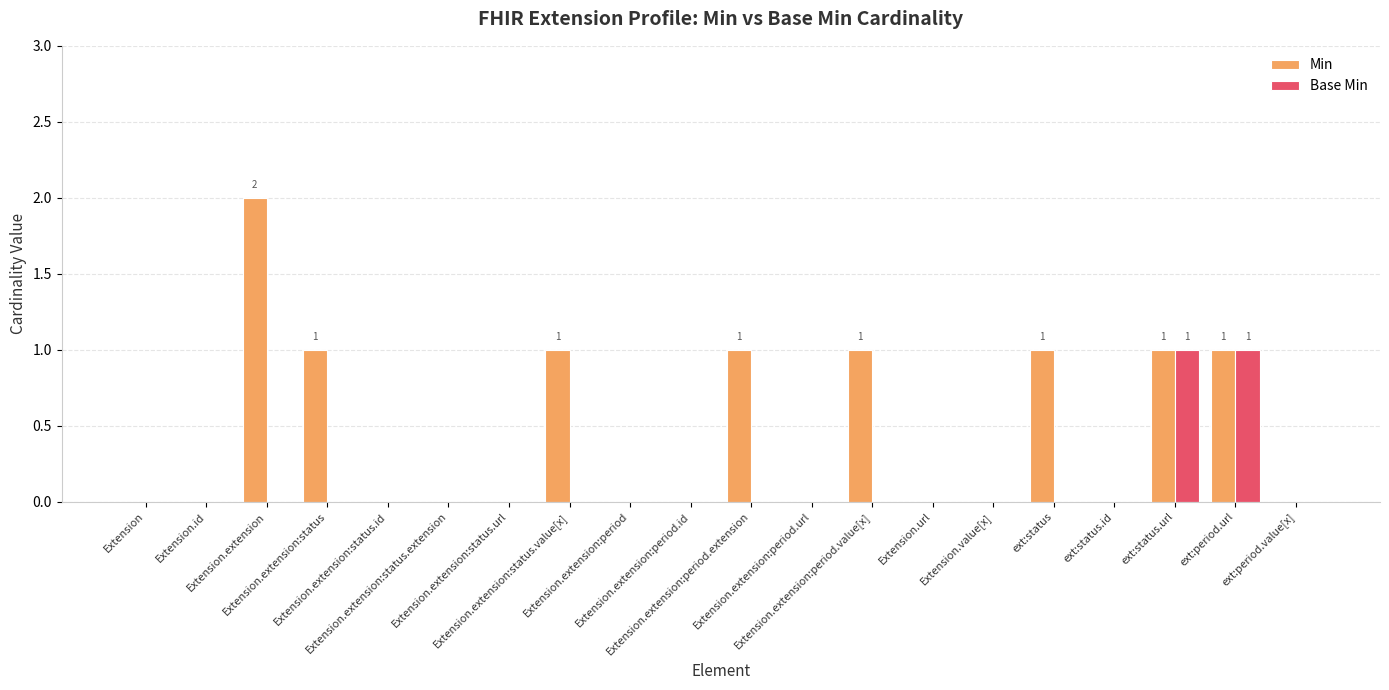

Which series has the largest total across all categories?

Min